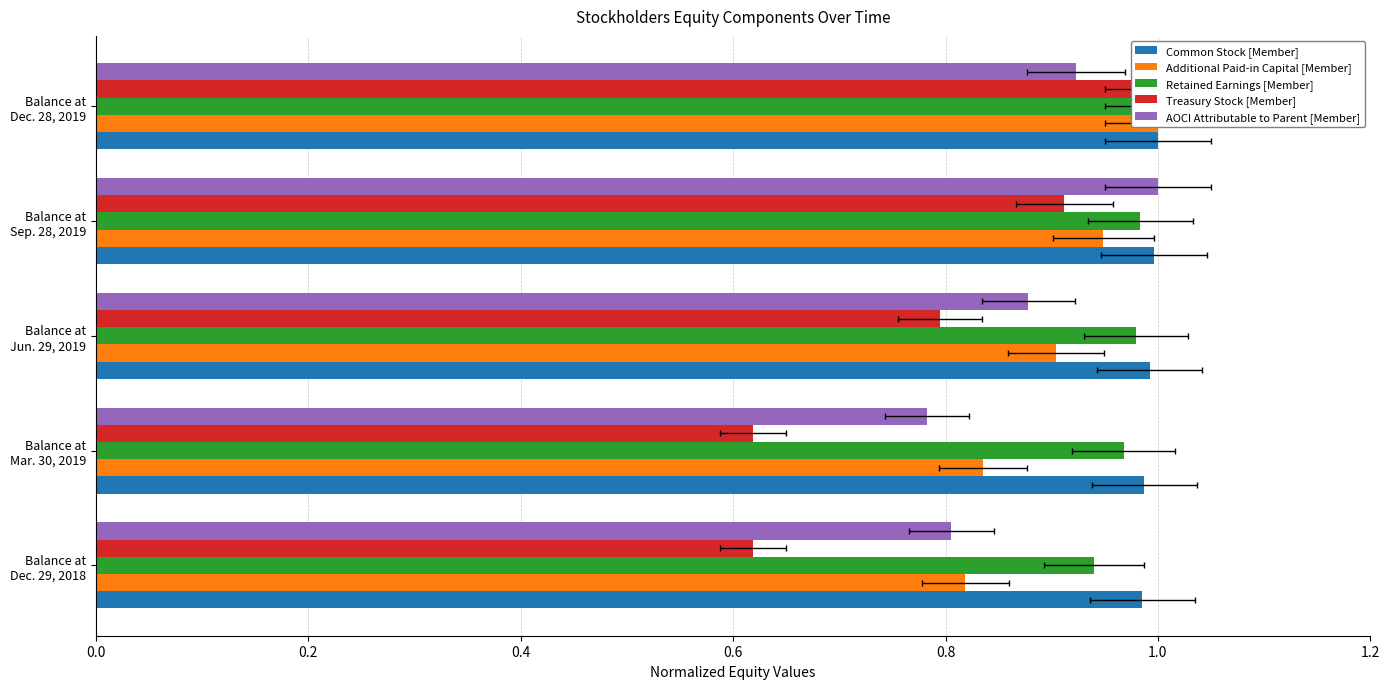

Which series changed the most between Balance at Mar. 30, 2019 and Balance at Sep. 28, 2019?

Treasury Stock [Member]